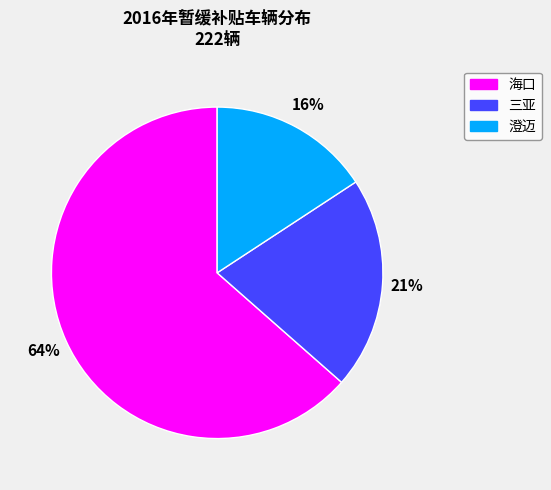

Rank the categories by value from highest to lowest.

海口, 三亚, 澄迈